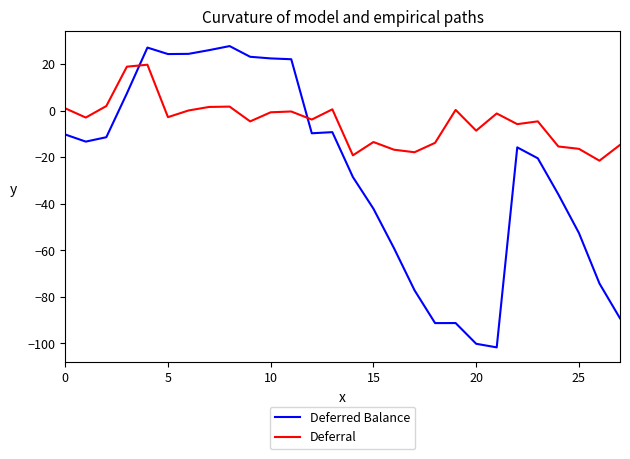

Which series has the largest total across all categories?

Deferral